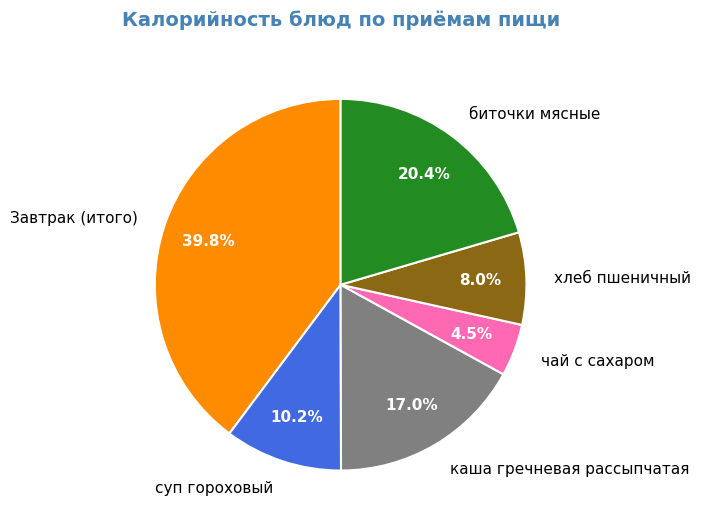

What percentage is NOT represented by каша гречневая рассыпчатая?

83.0%